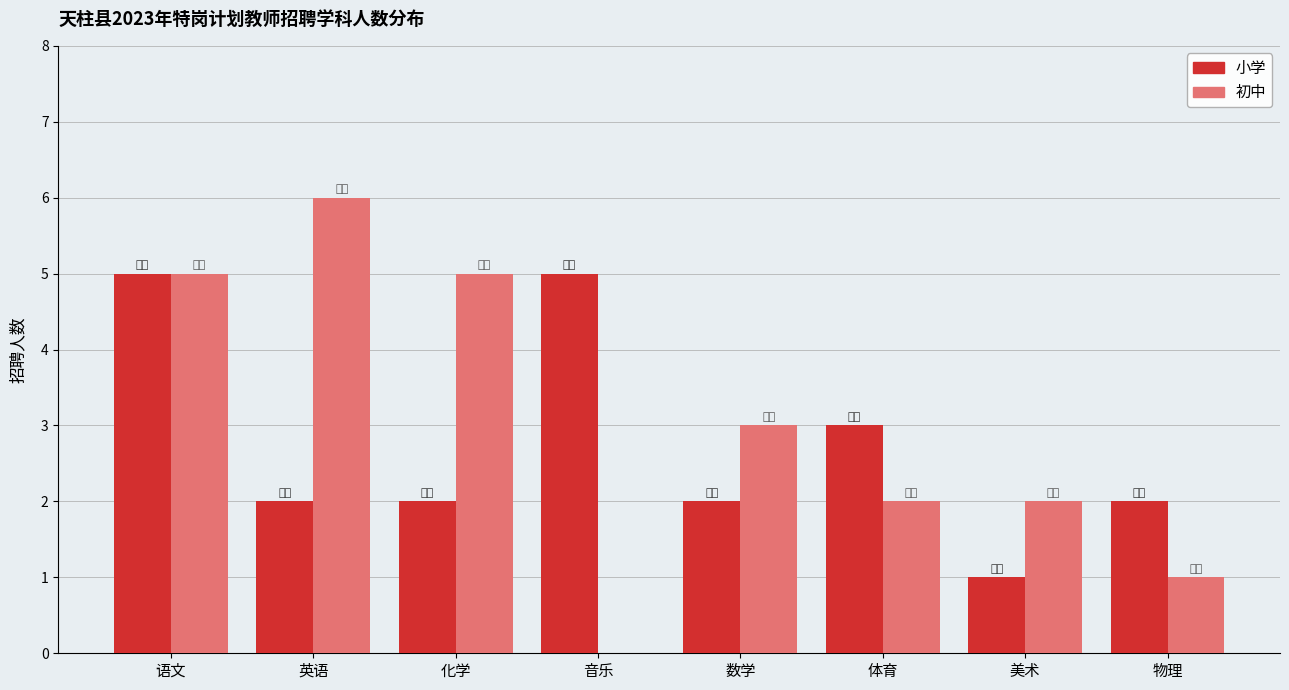

At which label is 小学 closest to 3?

体育